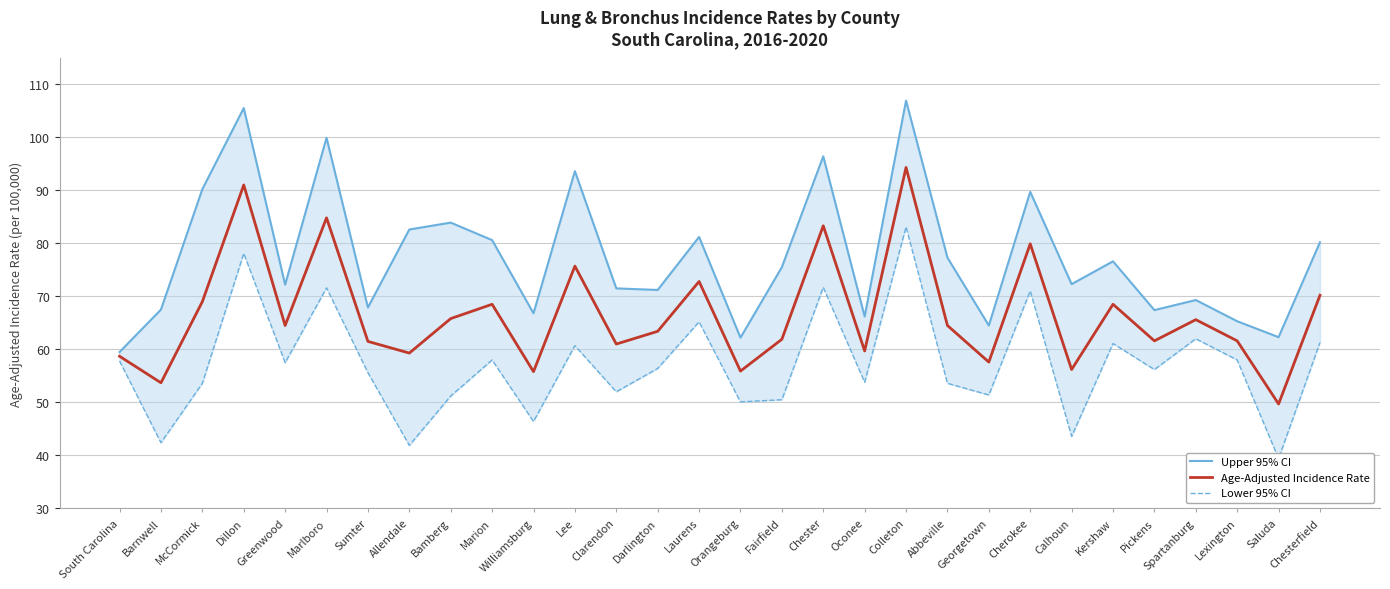

True or false: Lower 95% CI and Age-Adjusted Incidence Rate cross at least once.

False